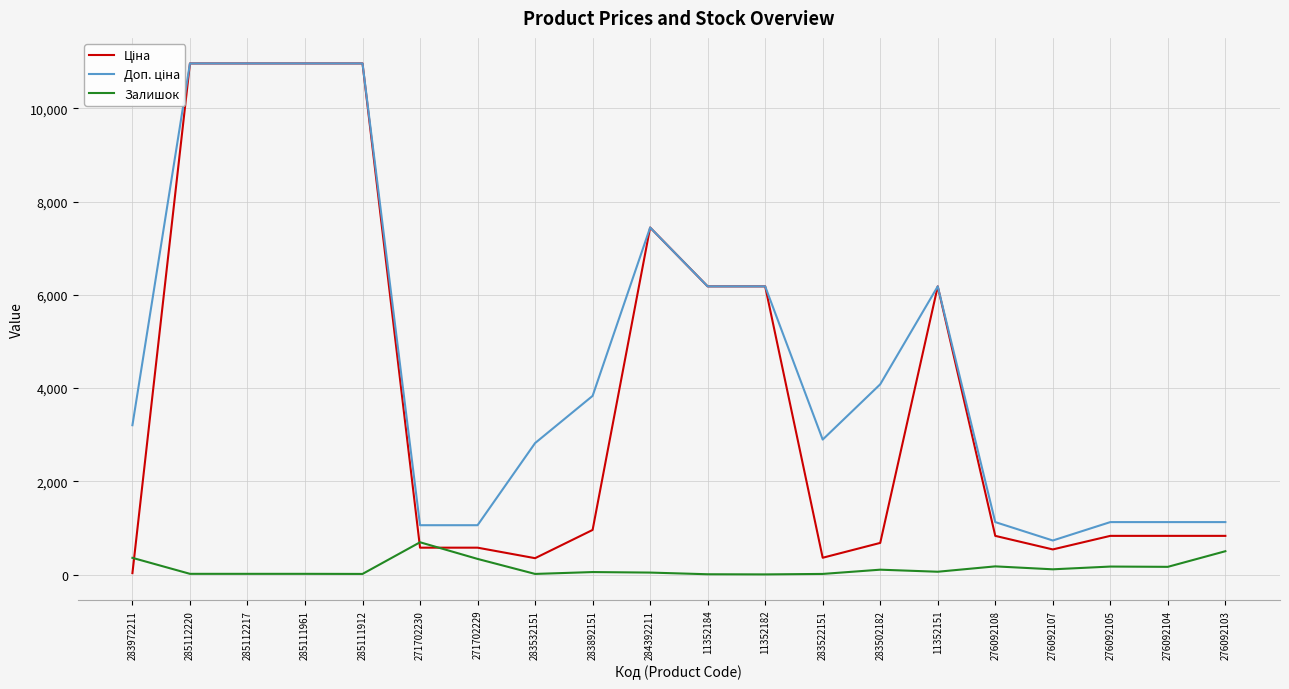

What is the label of the 16th point from the right?

285111912